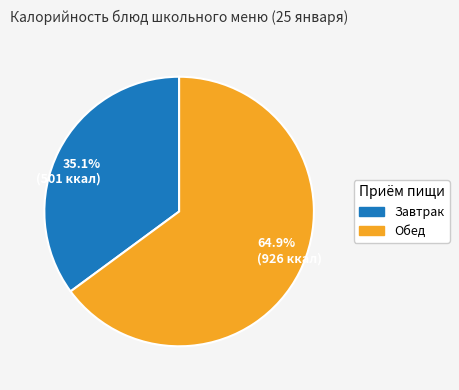

What is the smallest slice in the pie chart?

35.1% (501 ккал)